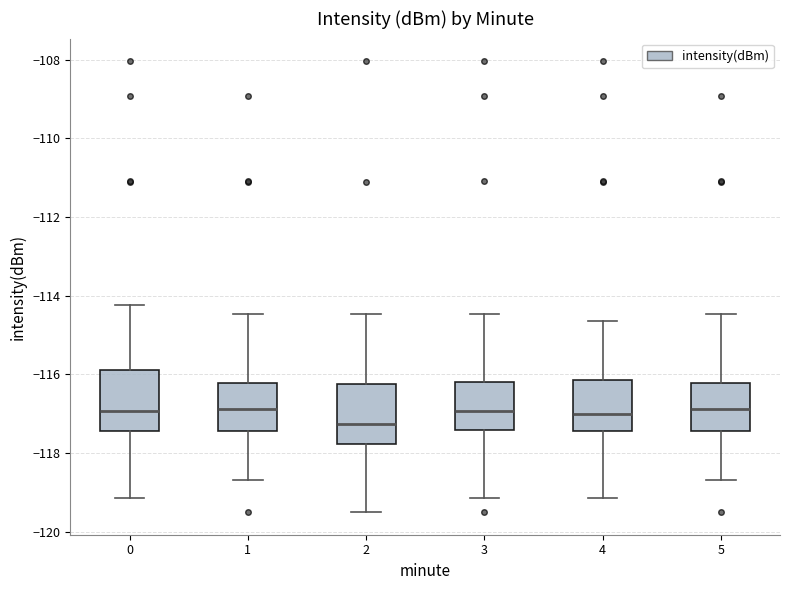

Reading left to right, transcribe this box plot: for each box, give where its median line is, the range the box spans, and where its two whiskers end, as read against the y-axis. The values are not printed on the chart, so give them approximately, as read against the axis.

0: median -117.0, box -117.4 to -115.8, whiskers -119.2 to -114.2
1: median -116.8, box -117.4 to -116.2, whiskers -118.6 to -114.4
2: median -117.2, box -117.8 to -116.2, whiskers -119.4 to -114.4
3: median -117.0, box -117.4 to -116.2, whiskers -119.2 to -114.4
4: median -117.0, box -117.4 to -116.2, whiskers -119.2 to -114.6
5: median -116.8, box -117.4 to -116.2, whiskers -118.6 to -114.4